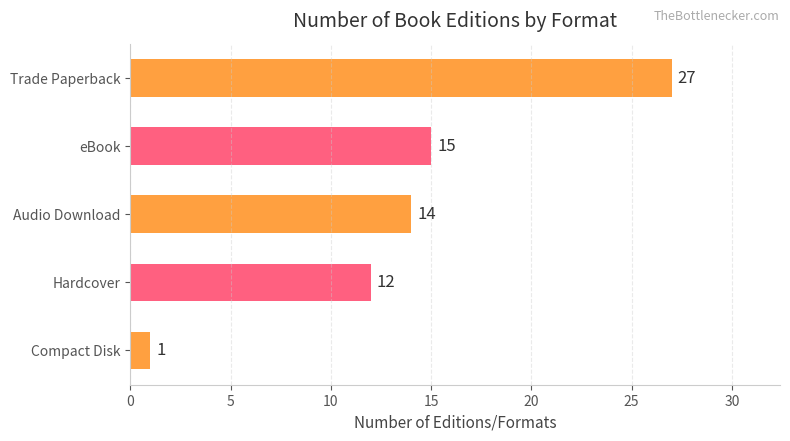

List the labels in order of value, largest first.

Trade Paperback, eBook, Audio Download, Hardcover, Compact Disk